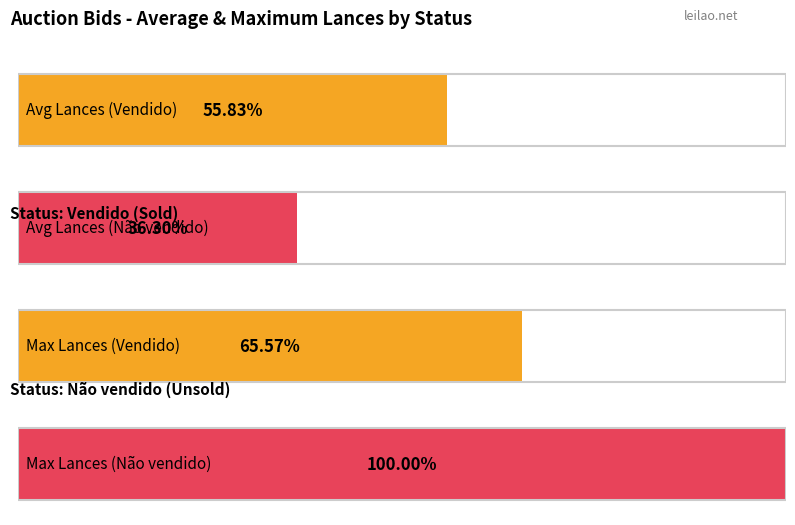

At which category is the sum across all series the highest?

Não vendido